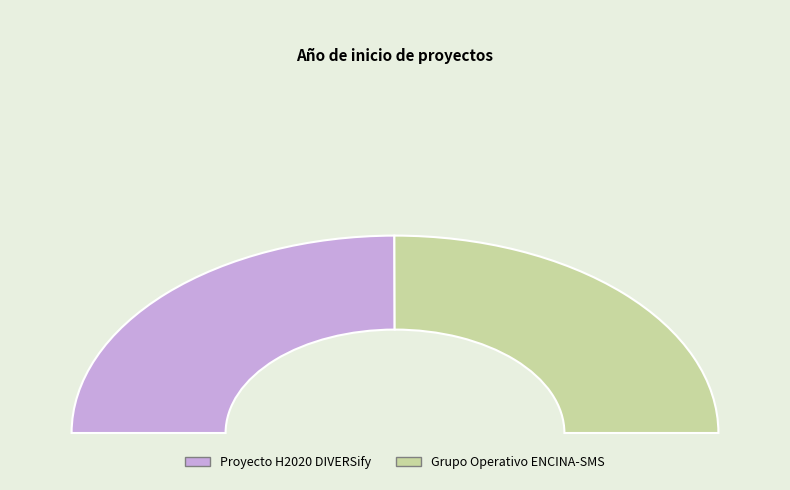

Count the number of slices in the pie.

2